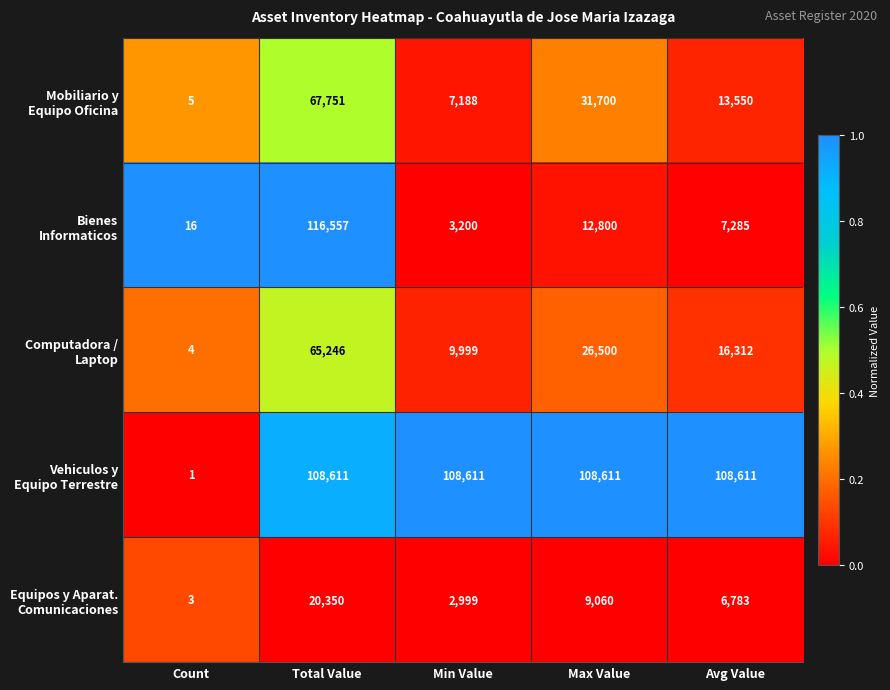

Count the number of data series in this chart.

5